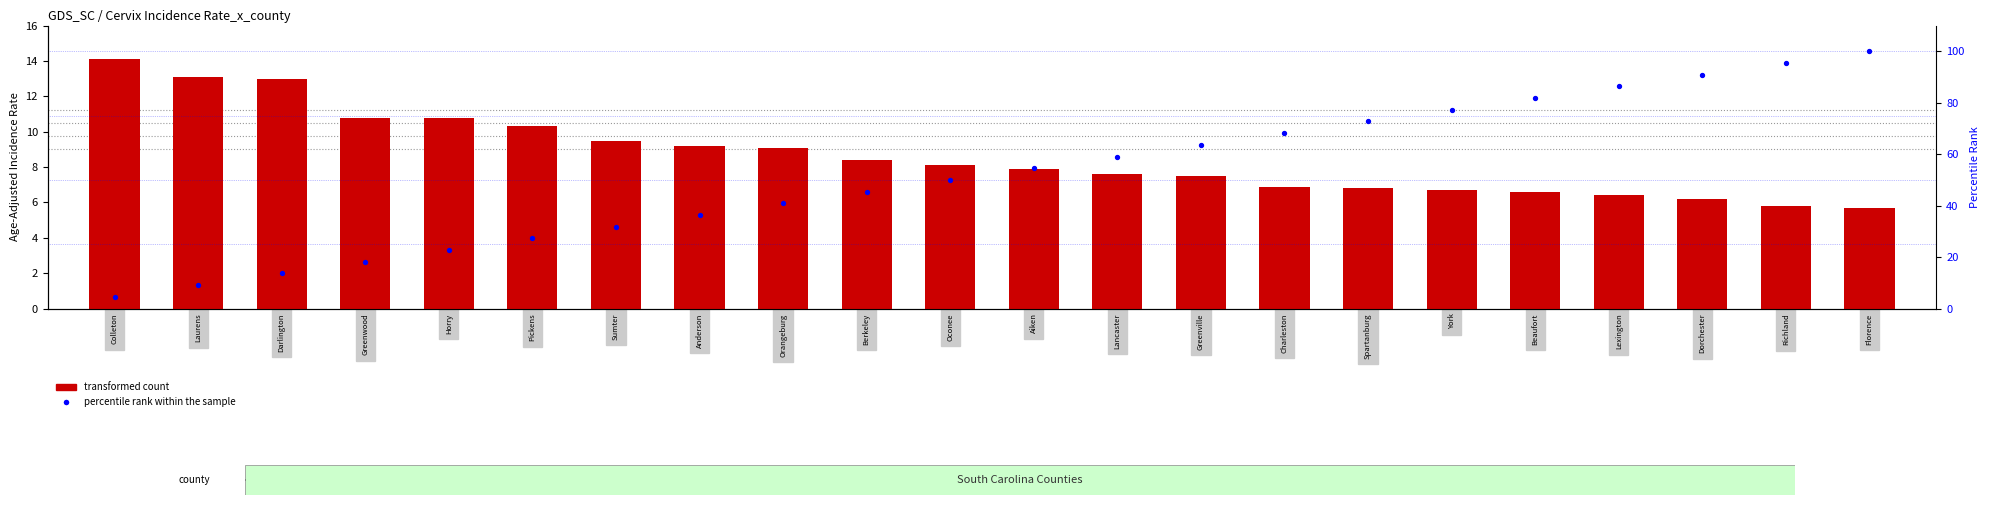

Which series has the largest total across all categories?

percentile rank within the sample